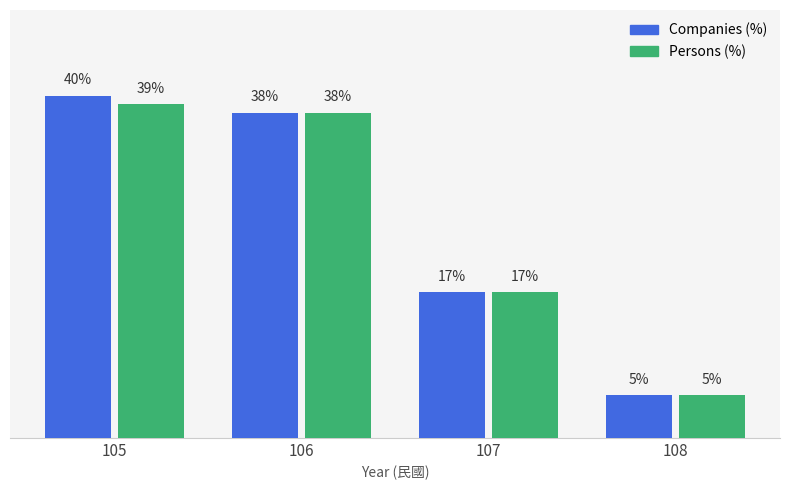

Rank the series by their average value, from lowest to highest.

Persons (%), Companies (%)